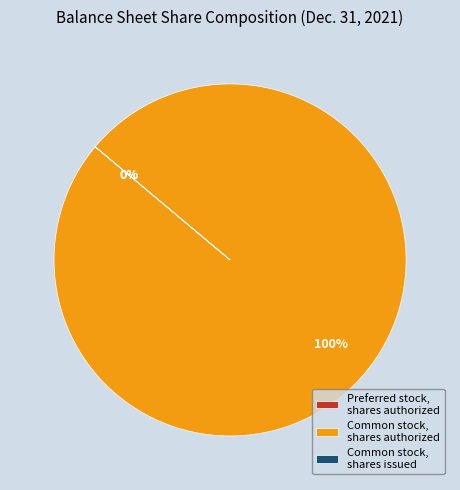

Combined, what portion of the pie is Preferred stock, shares authorized and Common stock, shares authorized?

100.0%